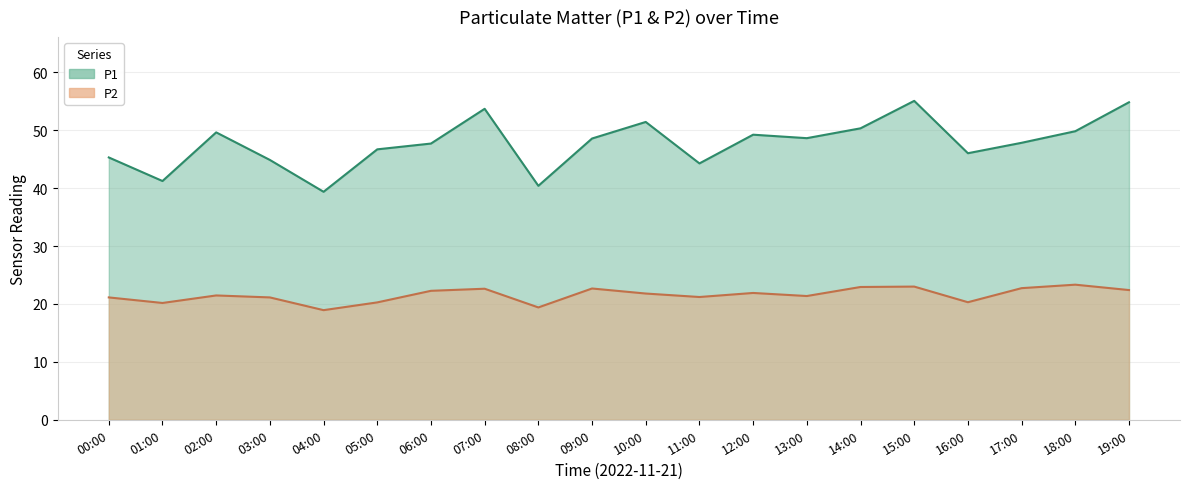

What is the spread (max minus min) of values at 18:00?

26.5